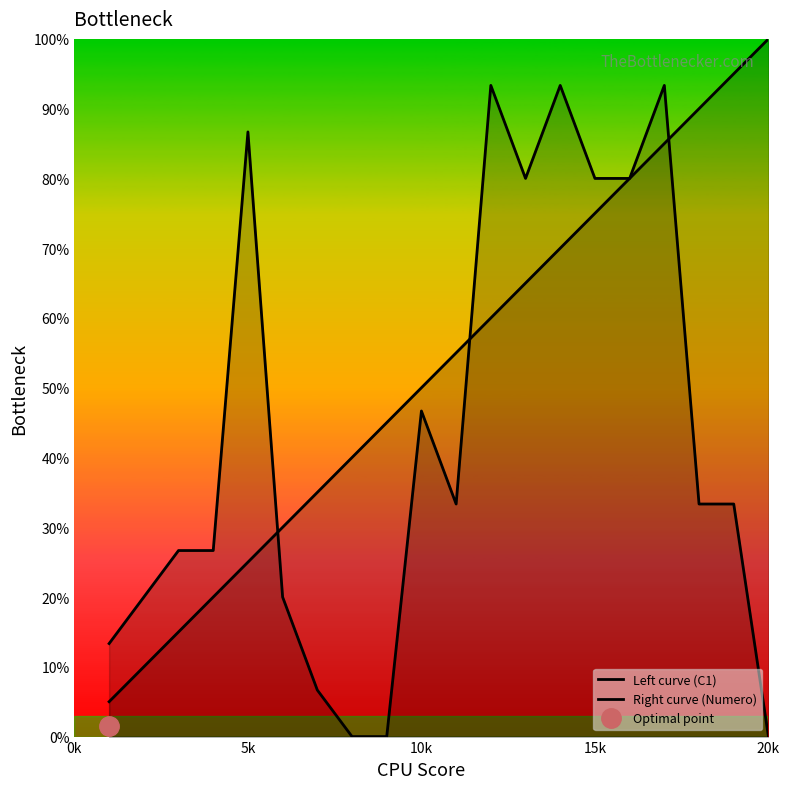

Rank the series by their maximum value, from highest to lowest.

Right curve (Numero), Left curve (C1)